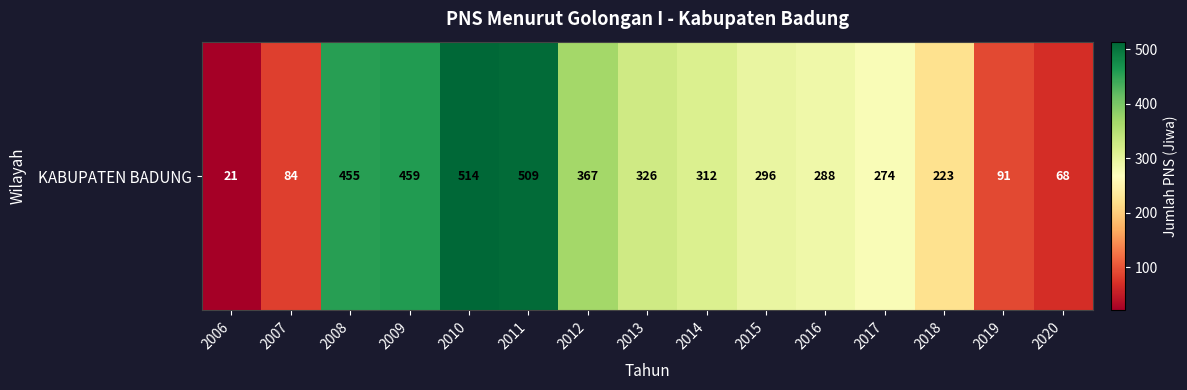

Count the number of values greater than 296.

7